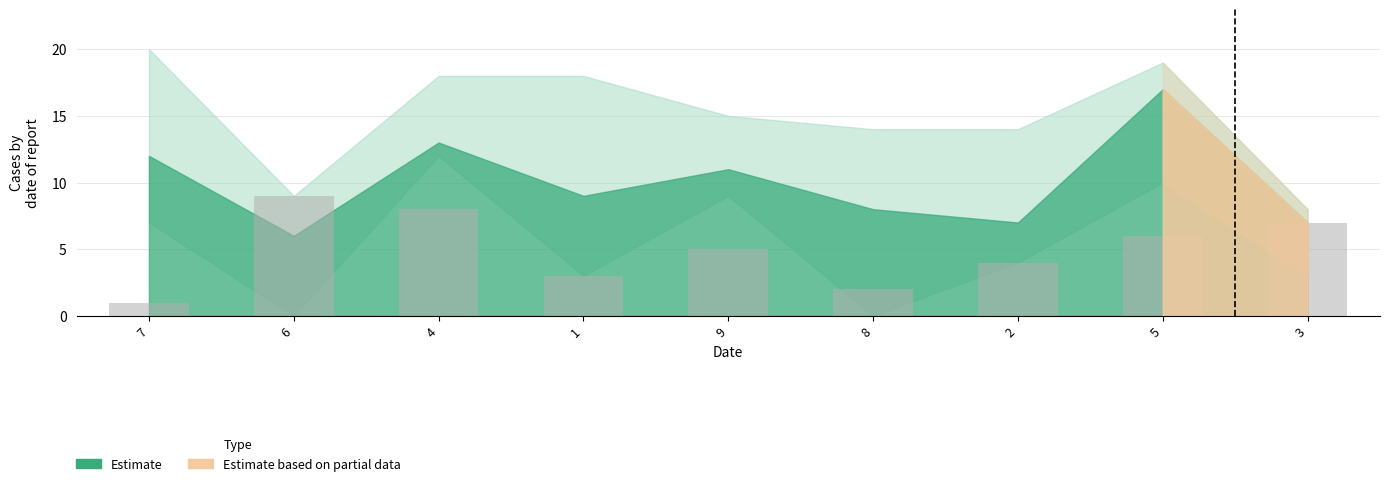

Which category has the highest value across all series?

6